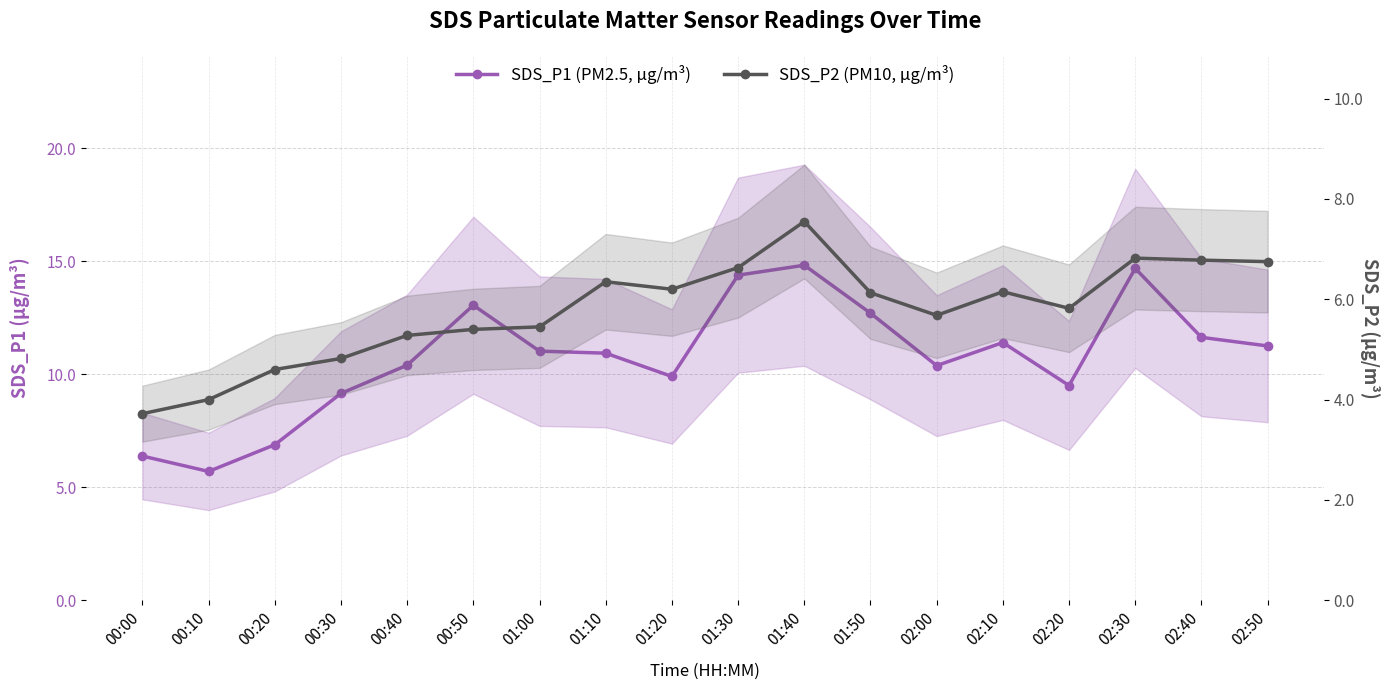

True or false: SDS_P2 (PM10, µg/m³) and SDS_P1 (PM2.5, µg/m³) intersect in this chart.

False